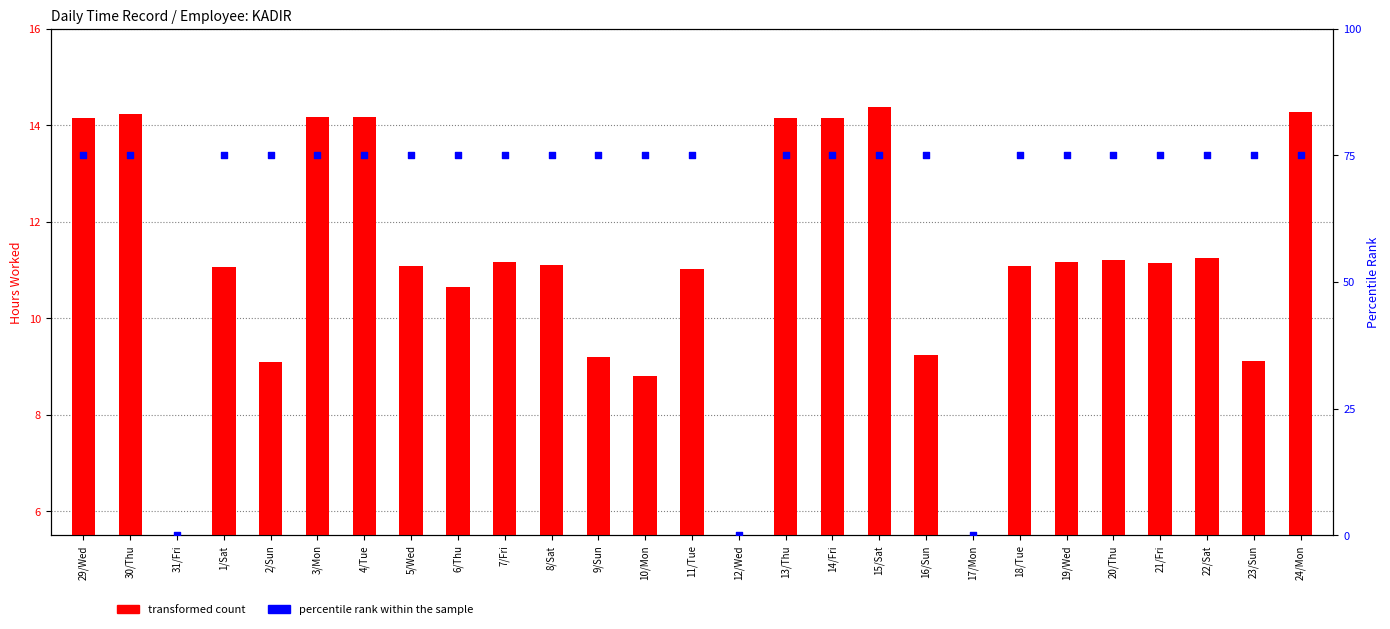

What is the total value across all series at 11/Tue?

86.0